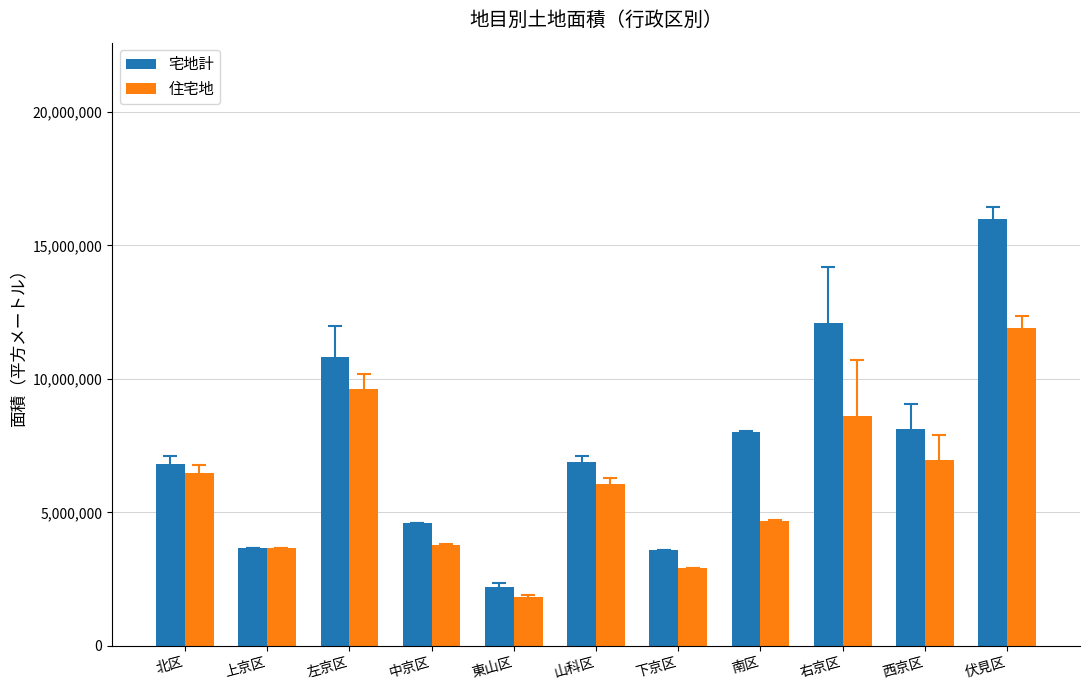

List the series in order of their peak value, highest first.

宅地計, 住宅地